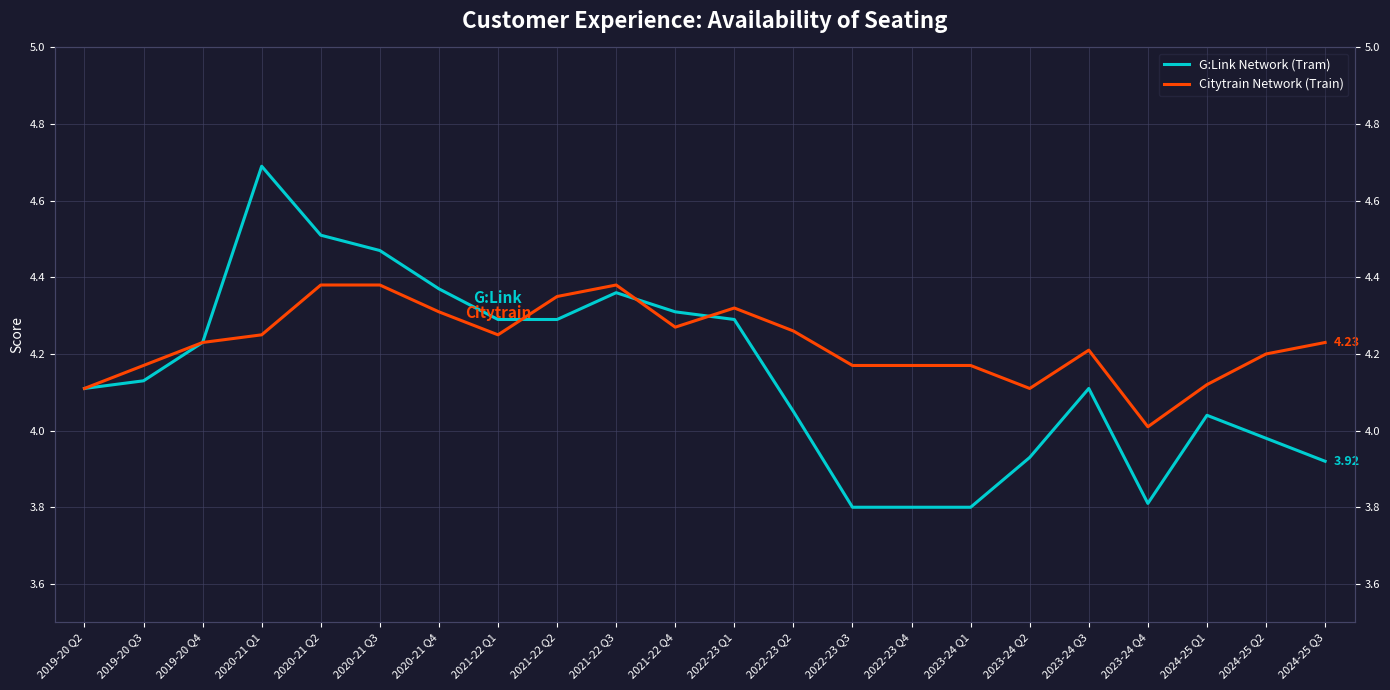

True or false: Citytrain Network (Train) has a value of 4.0 at 2023-24 Q4.

True